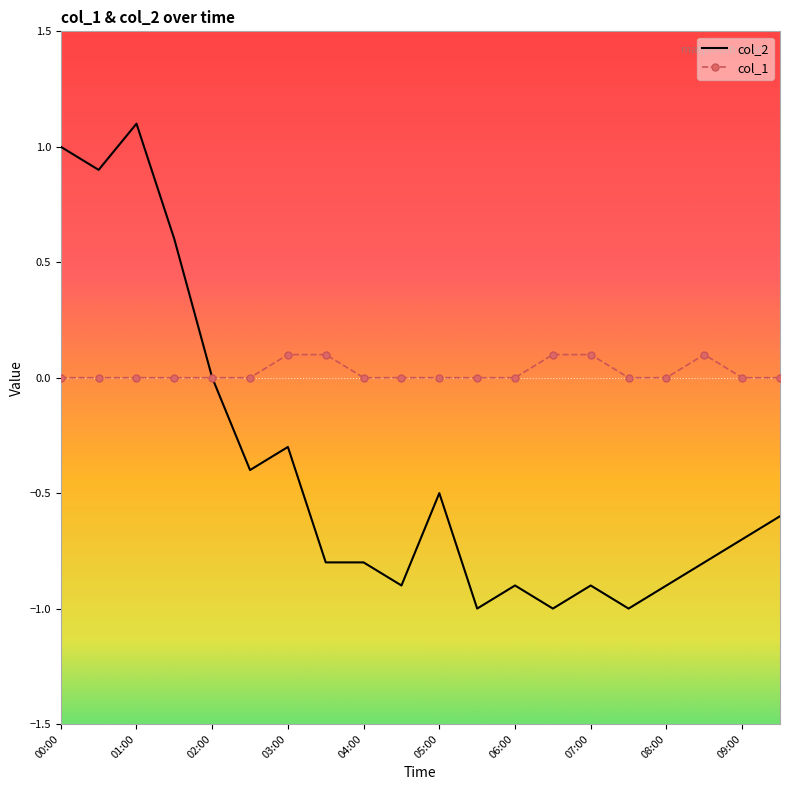

Rank the series by their maximum value, from lowest to highest.

col_1, col_2